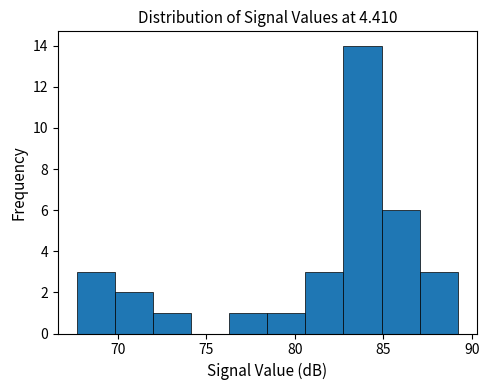

Over which range of the x-axis is the bar tallest?

82.75 to 84.90